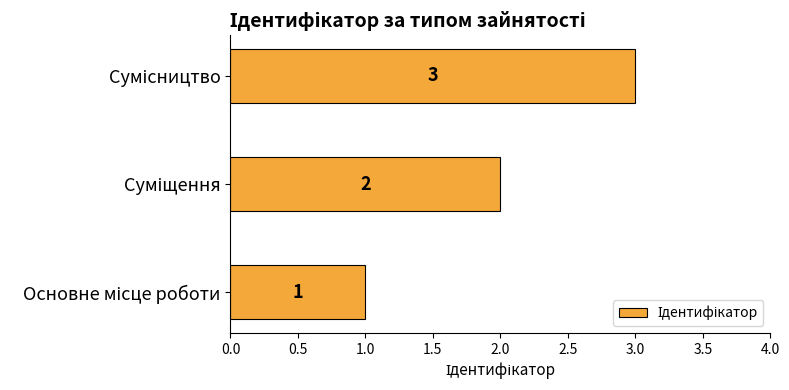

Count the number of data series in this chart.

1